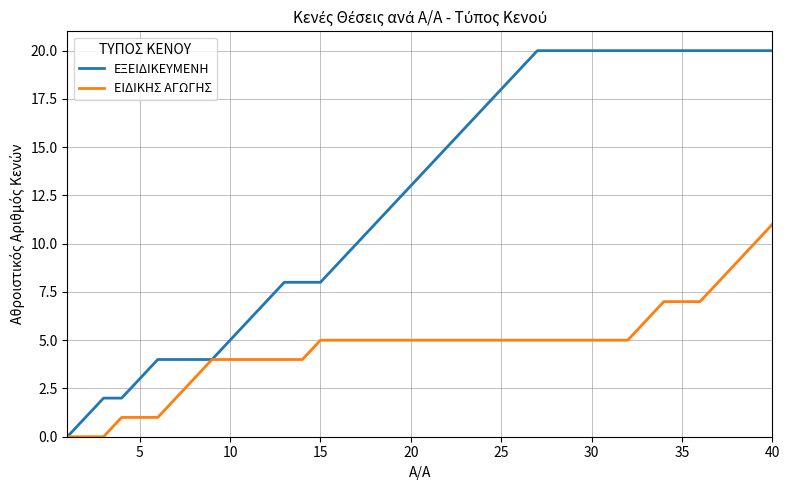

Reading left to right, what are all the values shown in this chart?

ΕΞΕΙΔΙΚΕΥΜΕΝΗ: 0	1	2	2	3	4	4	4	4	5	6	7	8	8	8	9	10	11	12	13	14	15	16	17	18	19	20	20	20	20	20	20	20	20	20	20	20	20	20	20
ΕΙΔΙΚΗΣ ΑΓΩΓΗΣ: 0	0	0	1	1	1	2	3	4	4	4	4	4	4	5	5	5	5	5	5	5	5	5	5	5	5	5	5	5	5	5	5	6	7	7	7	8	9	10	11